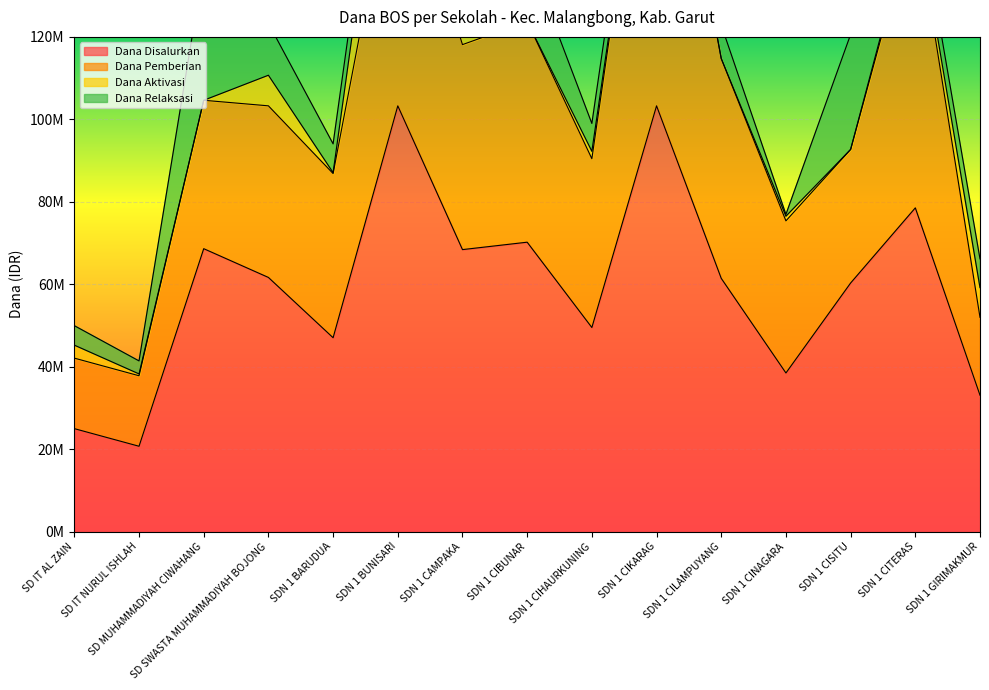

What is the difference between the Dana Relaksasi values at SDN 1 CIHAURKUNING and SDN 1 BARUDUA?

225000